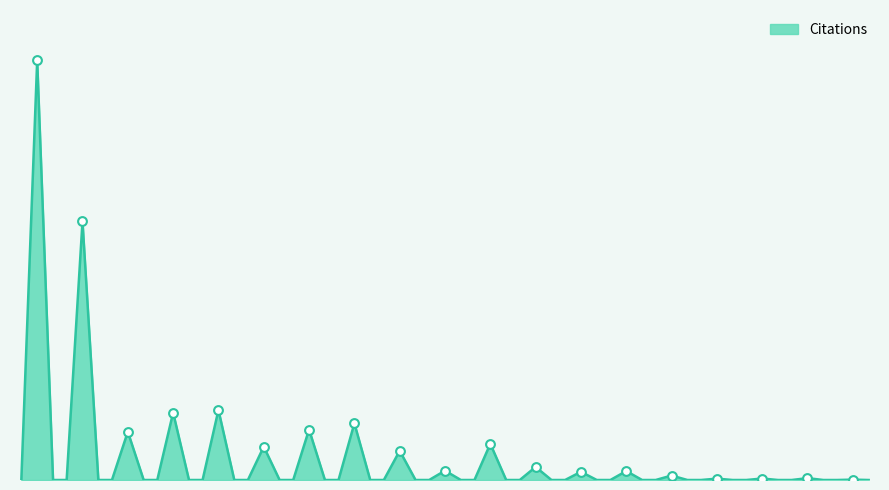

Does the chart have visible grid lines?

No